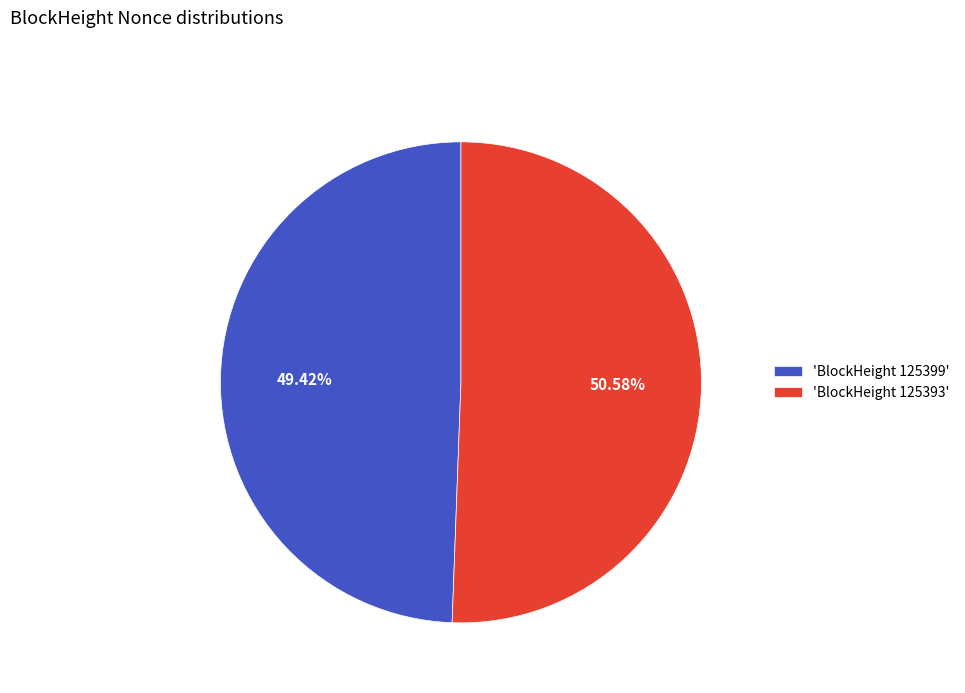

Which slice is the largest?

'BlockHeight 125393'